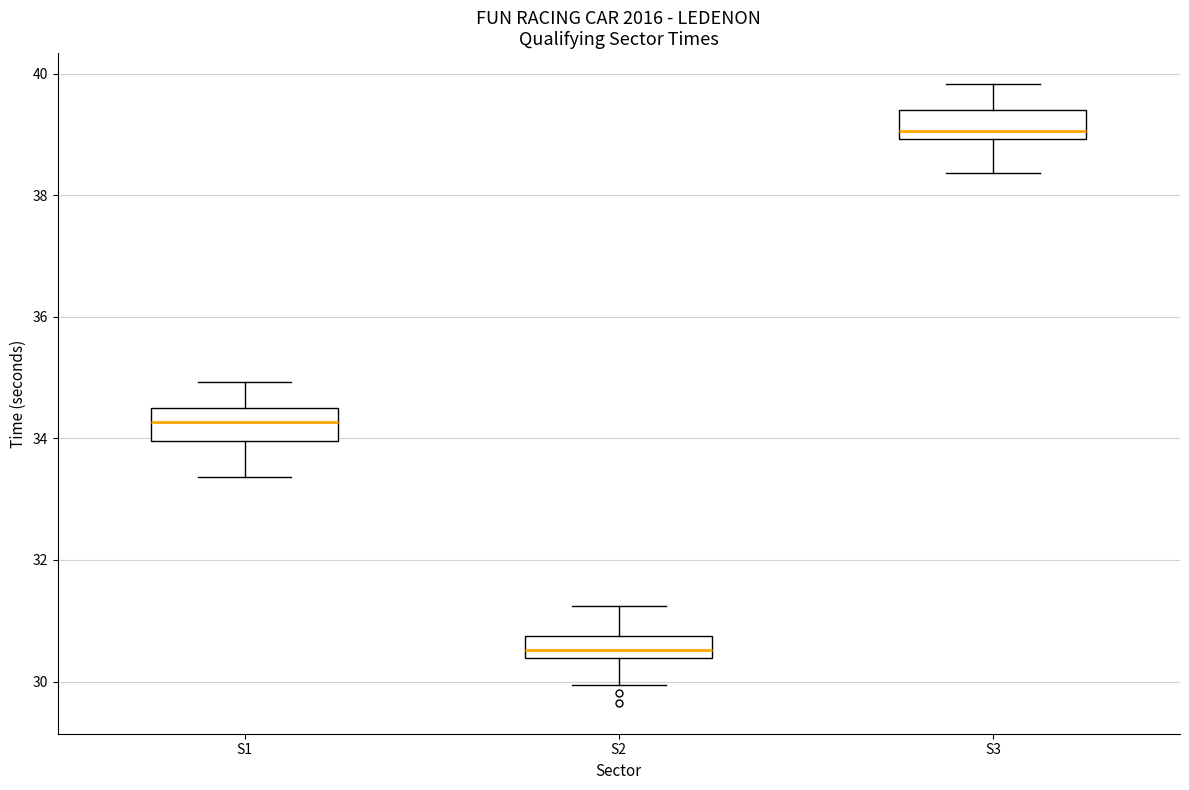

Reading left to right, transcribe this box plot: for each box, give where its median line is, the range the box spans, and where its two whiskers end, as read against the y-axis. The values are not printed on the chart, so give them approximately, as read against the axis.

S1: median 34.2, box 34.0 to 34.6, whiskers 33.4 to 35.0
S2: median 30.6, box 30.4 to 30.8, whiskers 30.0 to 31.2
S3: median 39.0 (just above the box's lower edge), box 39.0 to 39.4, whiskers 38.4 to 39.8